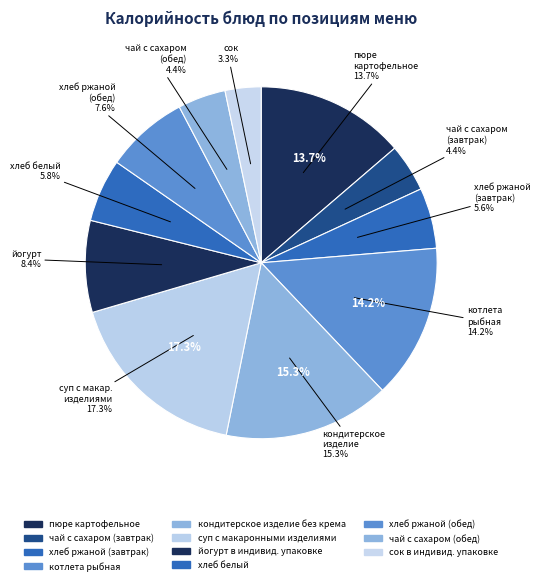

Count the number of slices in the pie.

11